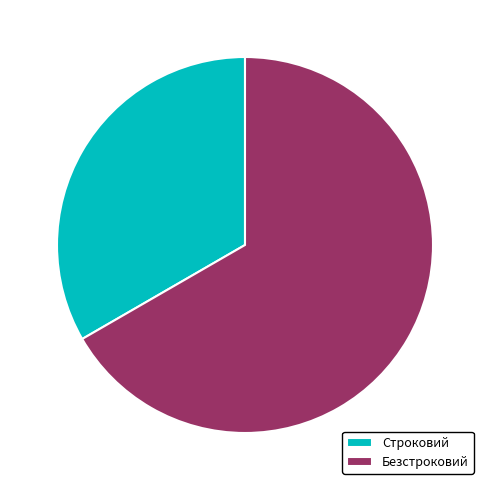

Which slice represents more than half of the pie?

Безстроковий